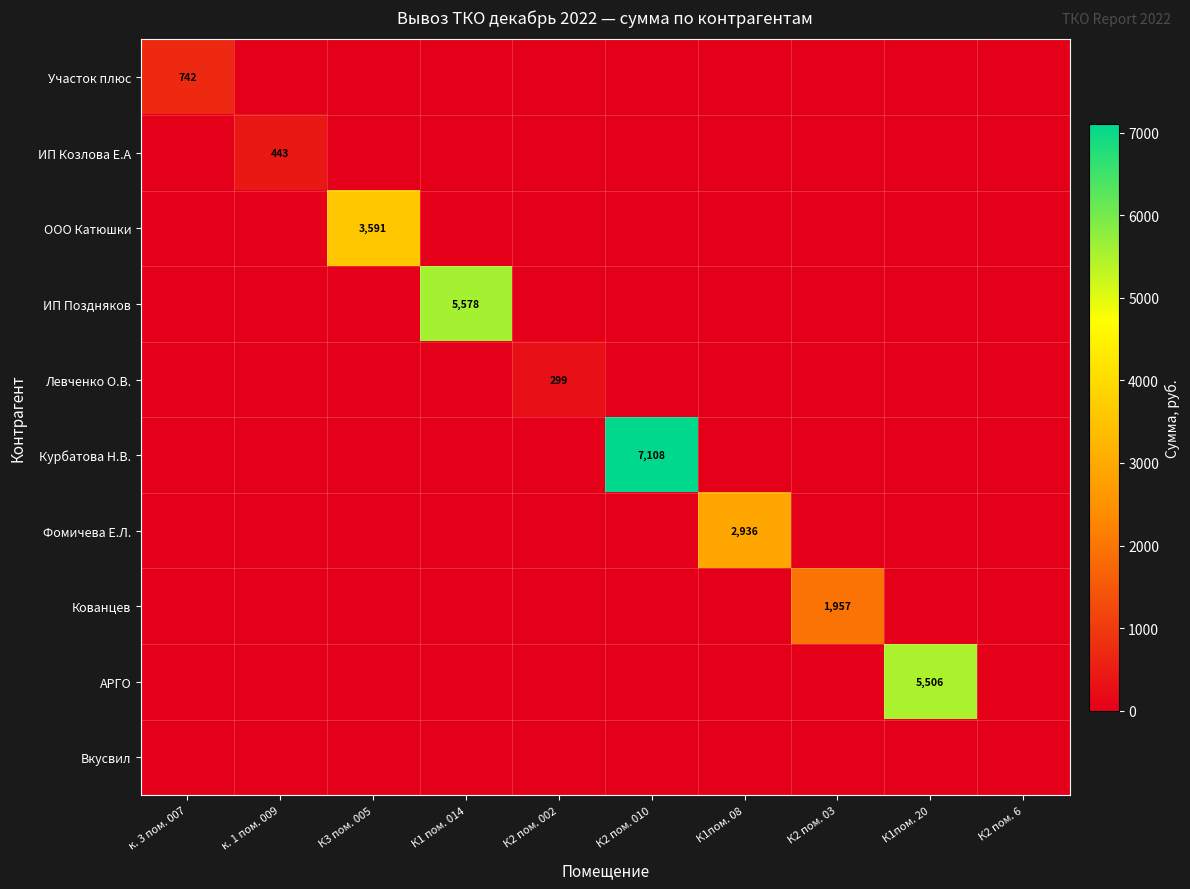

True or false: ООО Катюшки has a value of 1766.8 at К3 пом. 005.

False